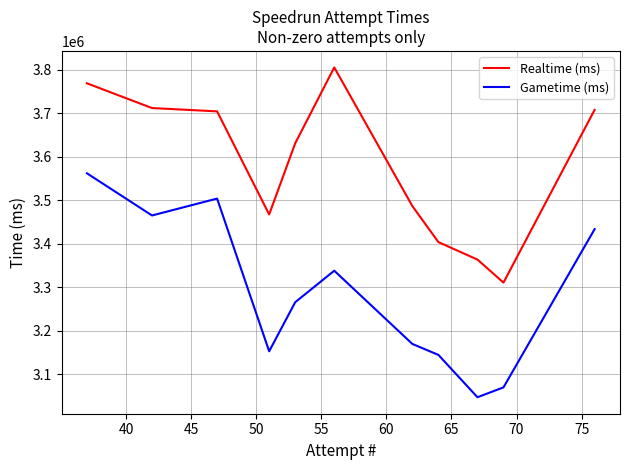

Which series has the largest total across all categories?

Realtime (ms)